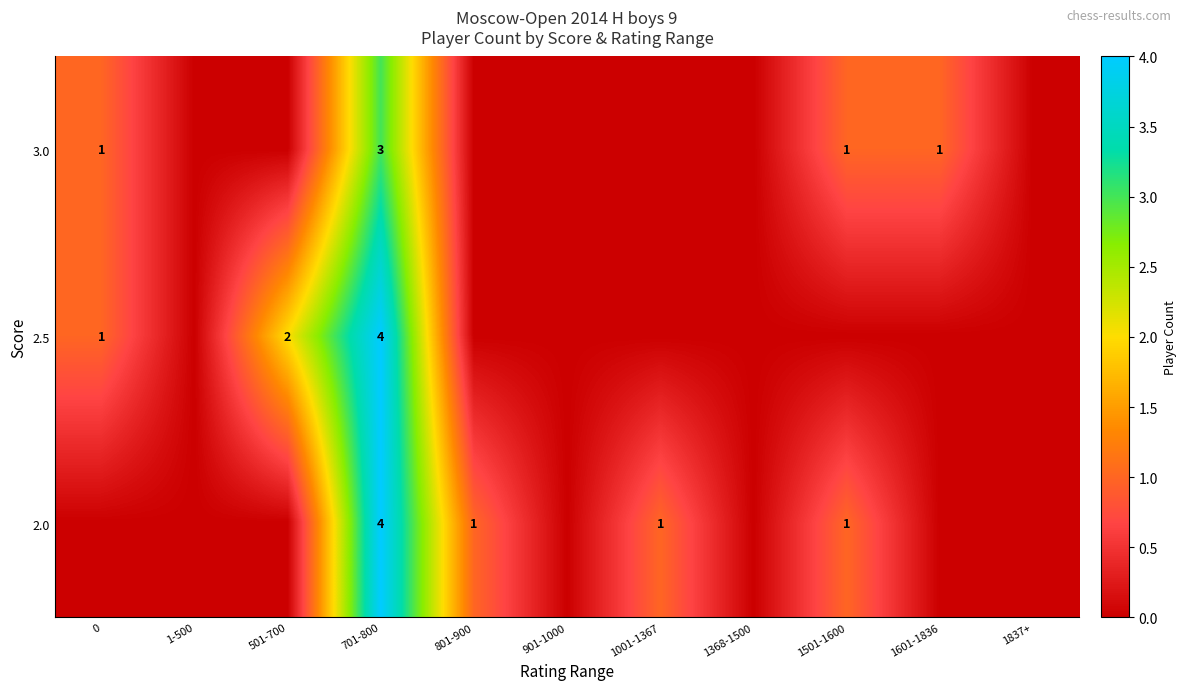

Rank the series by their maximum value, from lowest to highest.

row_0, row_1, row_2